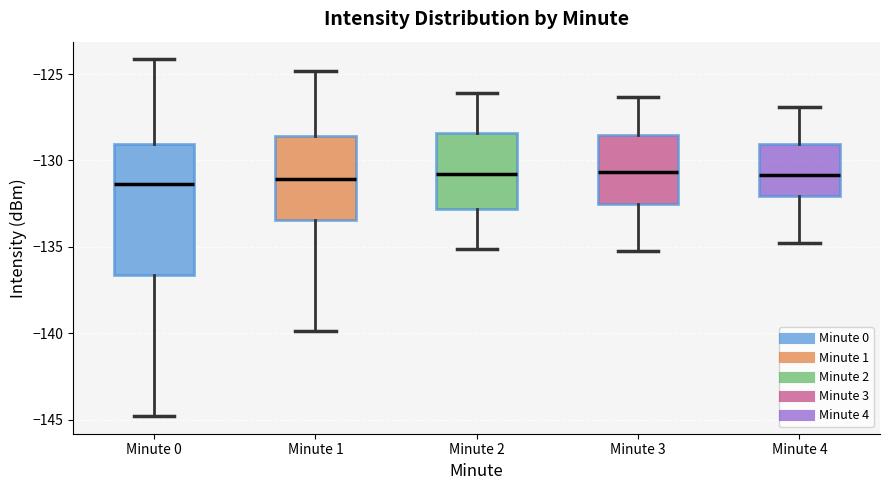

Comparing the boxes themselves (not the whiskers), which one is the tallest?

Minute 0